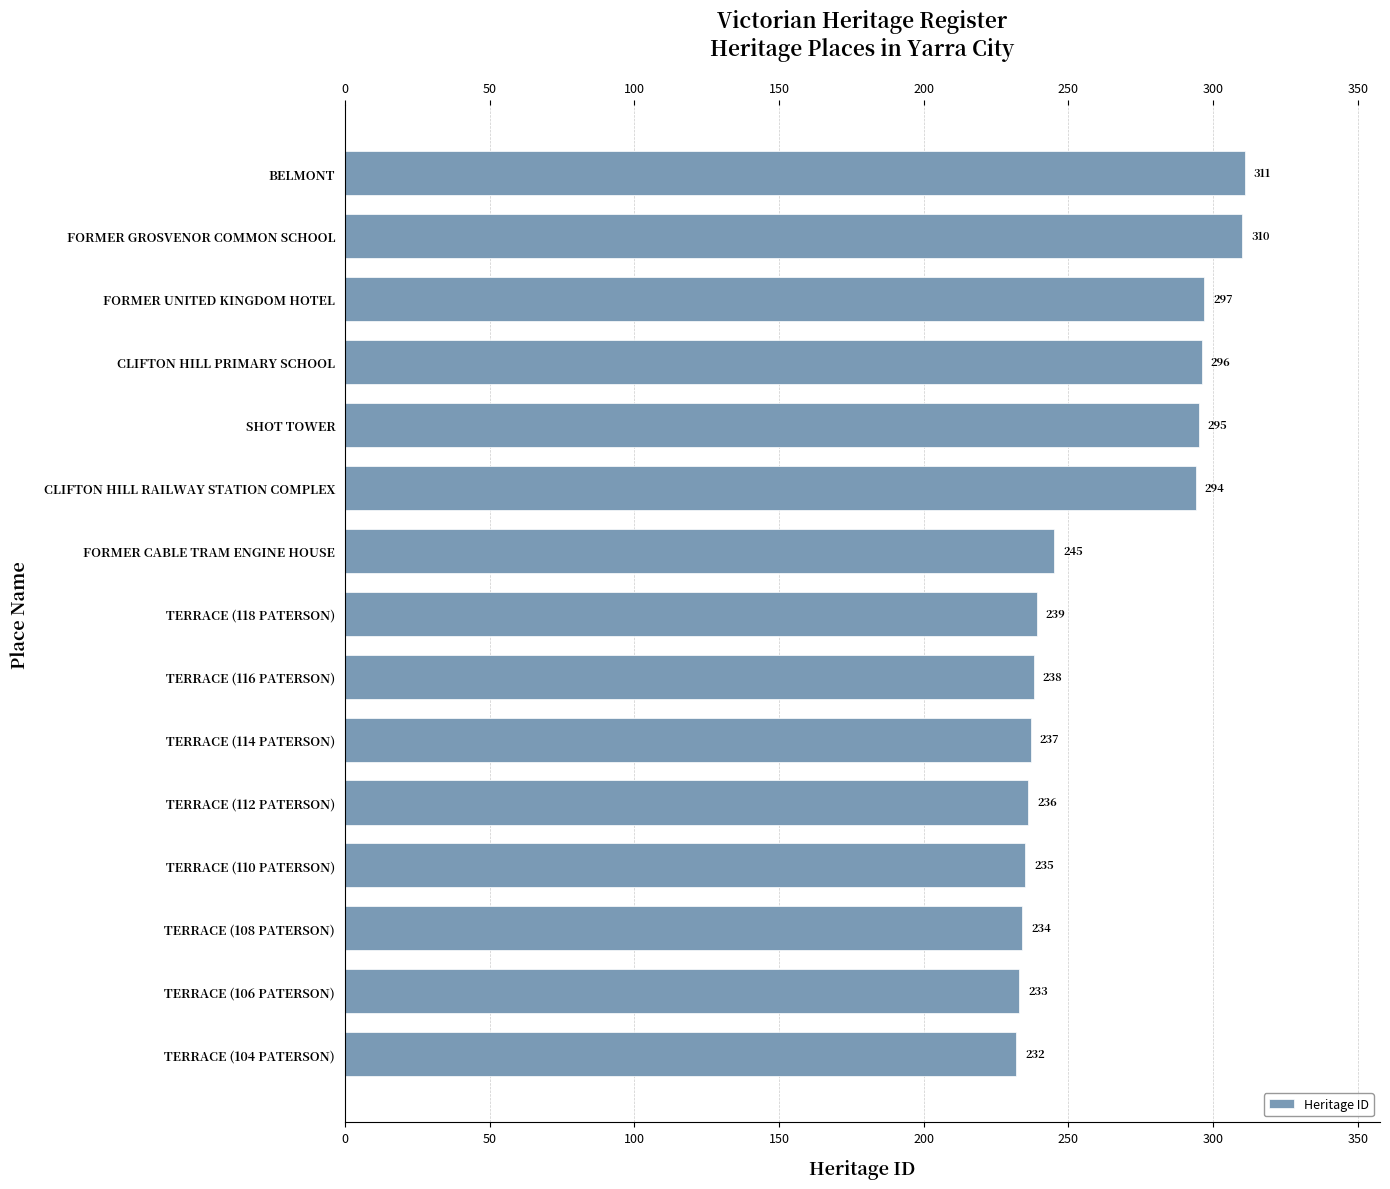

What is the label of the 14th bar from the top?

TERRACE (106 PATERSON)